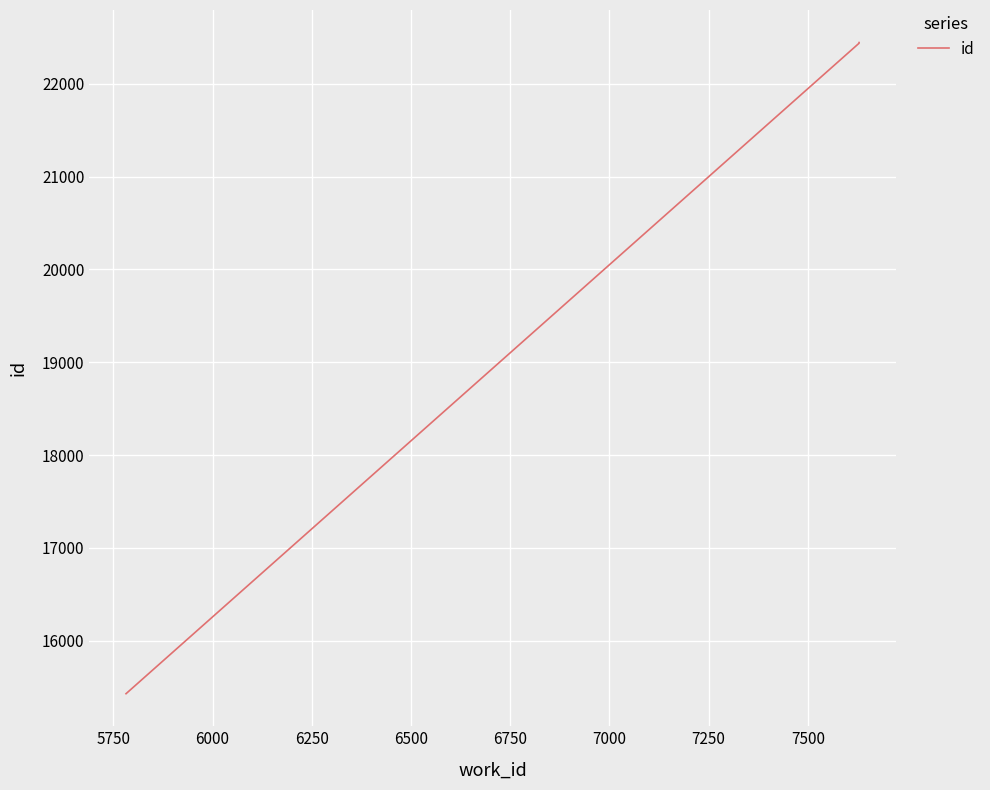

The chart shows a value of 5198 at 6250. True or false?

False